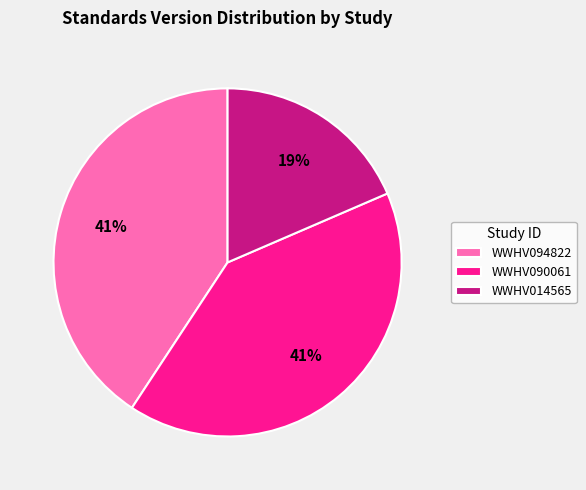

To the nearest percent, what portion does WWHV090061 represent?

41%